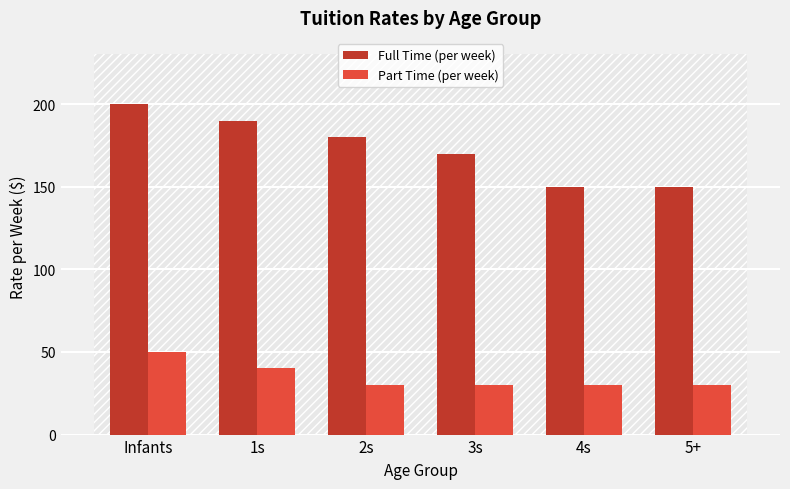

What are all the series names shown in the legend?

Full Time (per week), Part Time (per week)